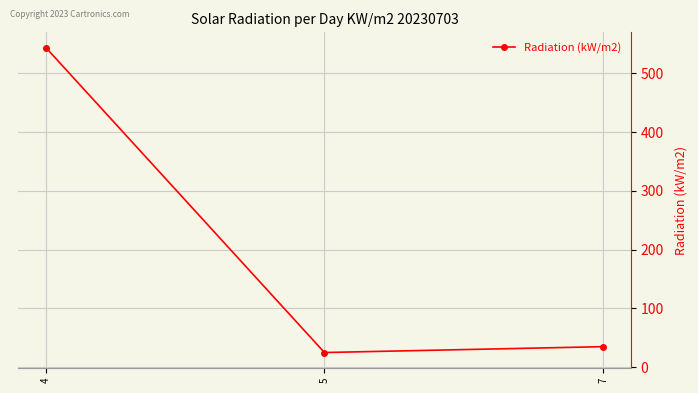

What is the value of the 2nd point from the left?

25